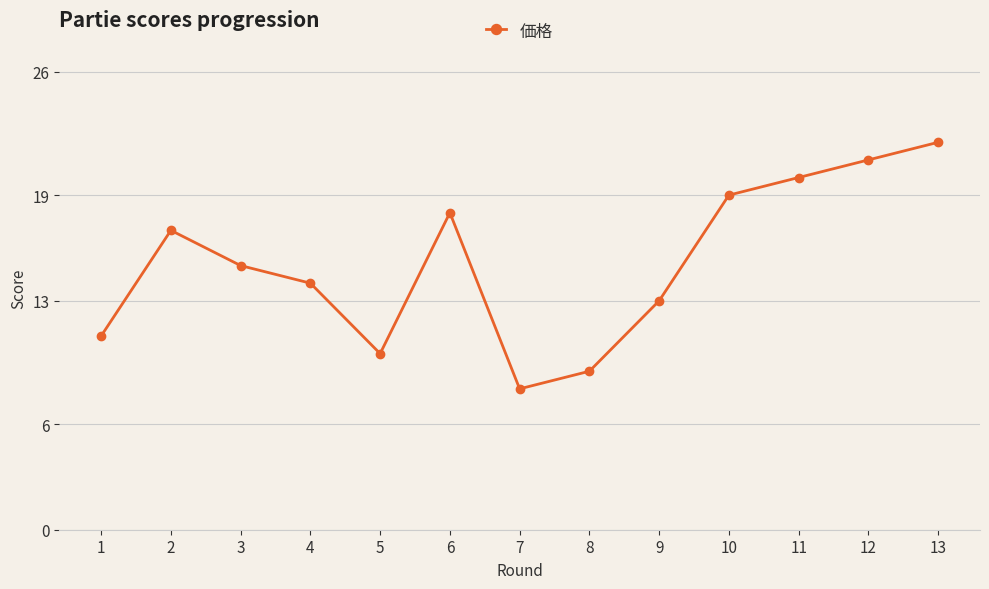

Reading left to right, transcribe all the data shown in this chart.

11	17	15	14	10	18	8	9	13	19	20	21	22